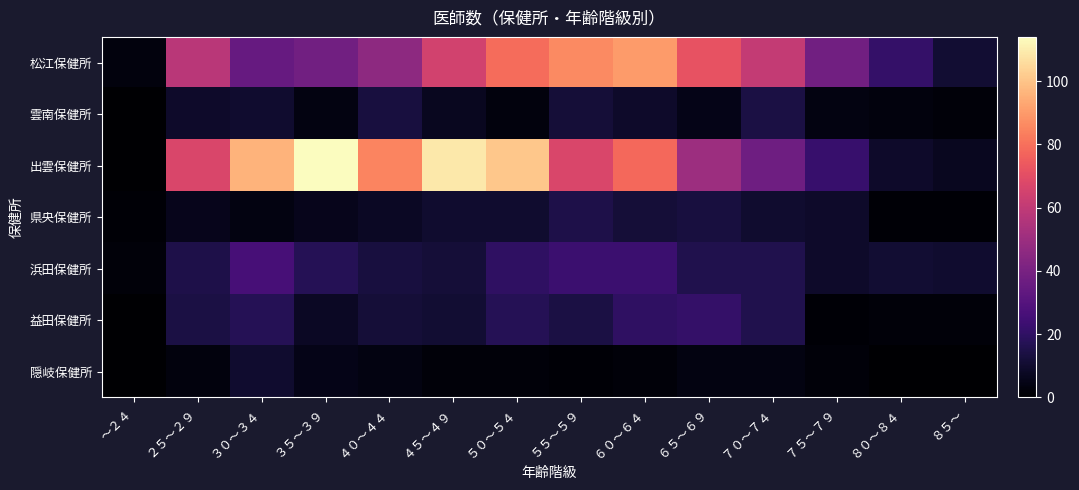

Reading left to right, what are all the values shown in this chart?

松江保健所: ～２４=3	２５～２９=58	３０～３４=35	３５～３９=38	４０～４４=46	４５～４９=65	５０～５４=79	５５～５９=86	６０～６４=90	６５～６９=72	７０～７４=61	７５～７９=38	８０～８４=21	８５～=11
雲南保健所: ～２４=0	２５～２９=9	３０～３４=10	３５～３９=4	４０～４４=13	４５～４９=7	５０～５４=3	５５～５９=12	６０～６４=9	６５～６９=5	７０～７４=14	７５～７９=4	８０～８４=3	８５～=2
出雲保健所: ～２４=0	２５～２９=67	３０～３４=96	３５～３９=114	４０～４４=85	４５～４９=109	５０～５４=101	５５～５９=67	６０～６４=78	６５～６９=50	７０～７４=37	７５～７９=22	８０～８４=9	８５～=7
県央保健所: ～２４=1	２５～２９=6	３０～３４=4	３５～３９=6	４０～４４=8	４５～４９=10	５０～５４=10	５５～５９=15	６０～６４=12	６５～６９=13	７０～７４=10	７５～７９=9	８０～８４=1	８５～=1
浜田保健所: ～２４=2	２５～２９=15	３０～３４=26	３５～３９=17	４０～４４=13	４５～４９=12	５０～５４=20	５５～５９=23	６０～６４=23	６５～６９=16	７０～７４=16	７５～７９=9	８０～８４=11	８５～=10
益田保健所: ～２４=0	２５～２９=14	３０～３４=17	３５～３９=8	４０～４４=12	４５～４９=11	５０～５４=17	５５～５９=14	６０～６４=20	６５～６９=21	７０～７４=16	７５～７９=1	８０～８４=2	８５～=2
隠岐保健所: ～２４=0	２５～２９=3	３０～３４=10	３５～３９=5	４０～４４=4	４５～４９=2	５０～５４=2	５５～５９=1	６０～６４=2	６５～６９=4	７０～７４=4	７５～７９=2	８０～８４=0	８５～=0